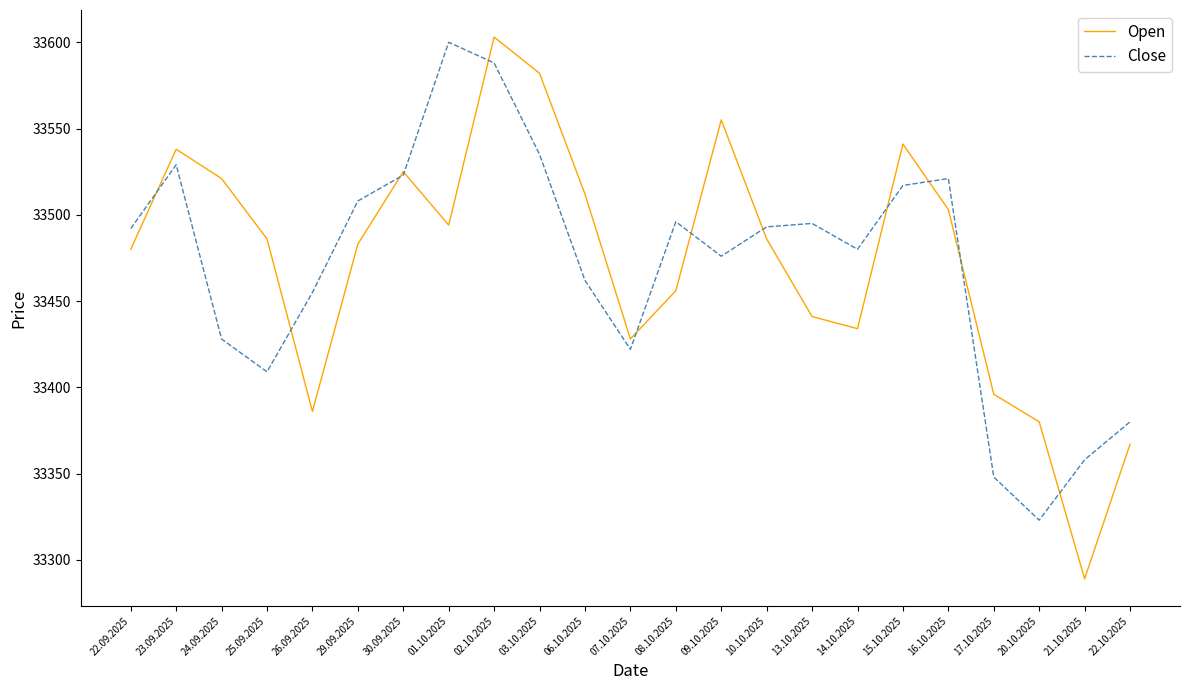

Which series changed the most between 02.10.2025 and 21.10.2025?

Open